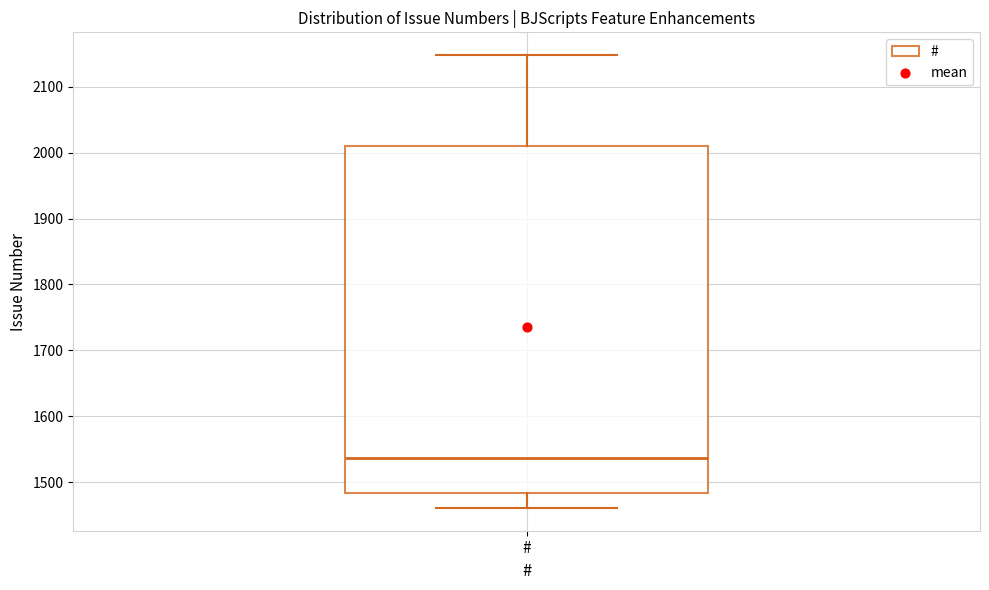

Transcribe this box plot: give where the median line is, the range the box spans, and where the two whiskers end, as read against the y-axis. The values are not printed on the chart, so give them approximately, as read against the axis.

median 1540, box 1480 to 2010, whiskers 1460 to 2150